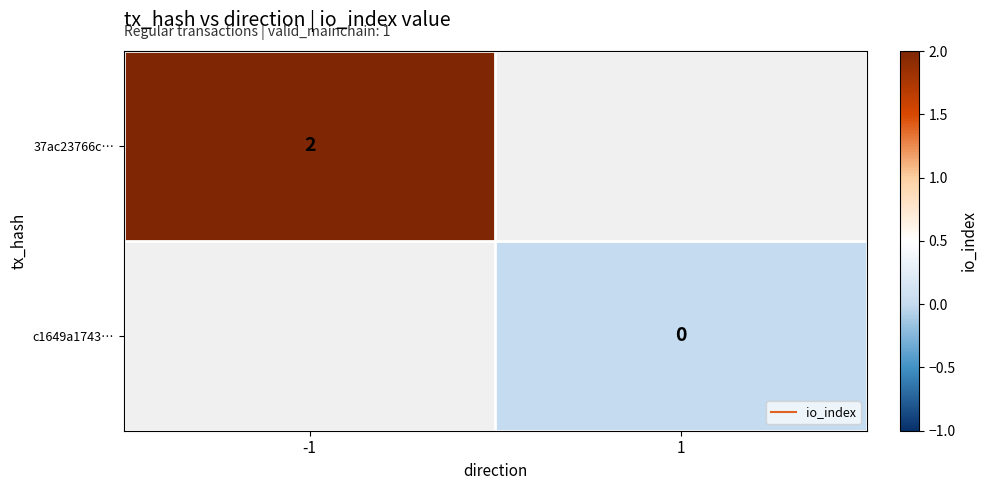

How many values in 37ac23766c… are above zero?

1